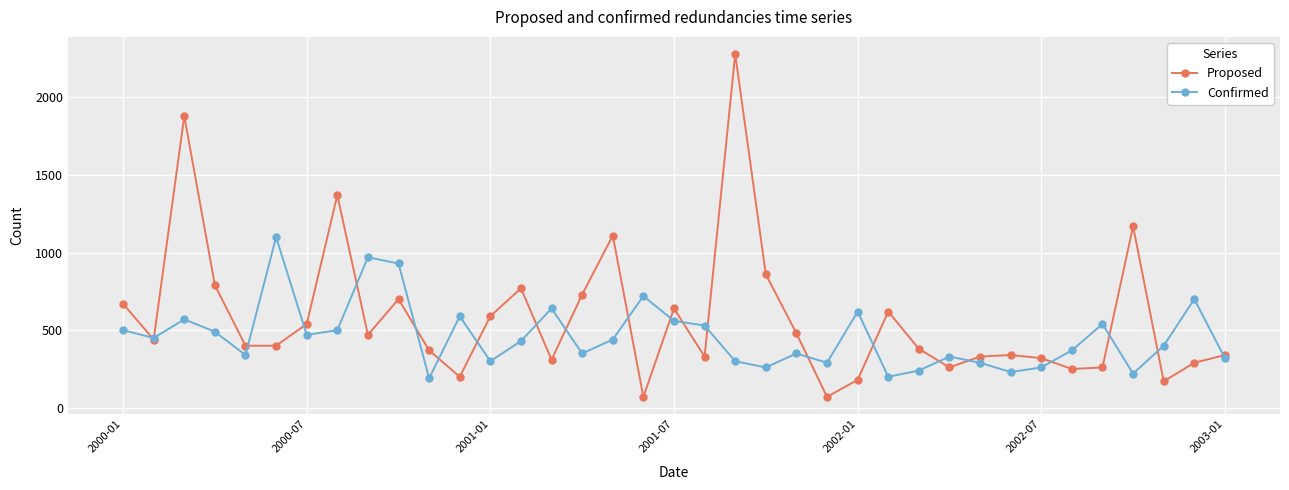

Which series has the largest total across all categories?

Proposed